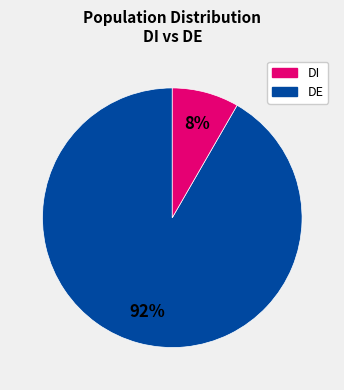

Rank the categories by value from highest to lowest.

DI, DE